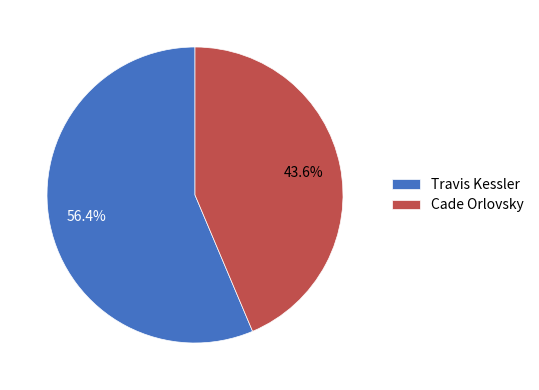

Is it true that Travis Kessler is 45% of the pie?

False